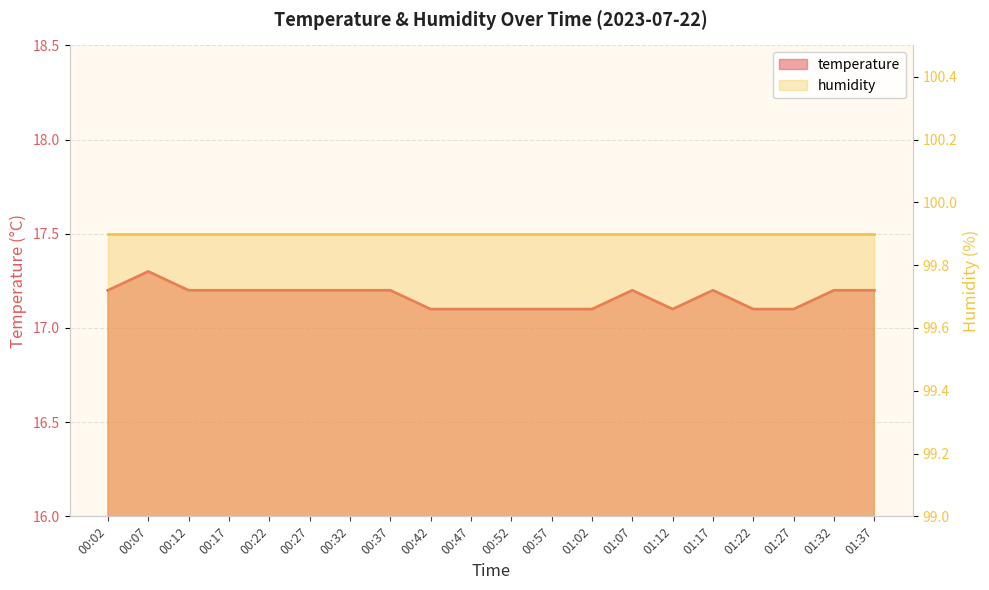

Approximately how many times larger is the value at 00:52 compared to 00:17?

1.0